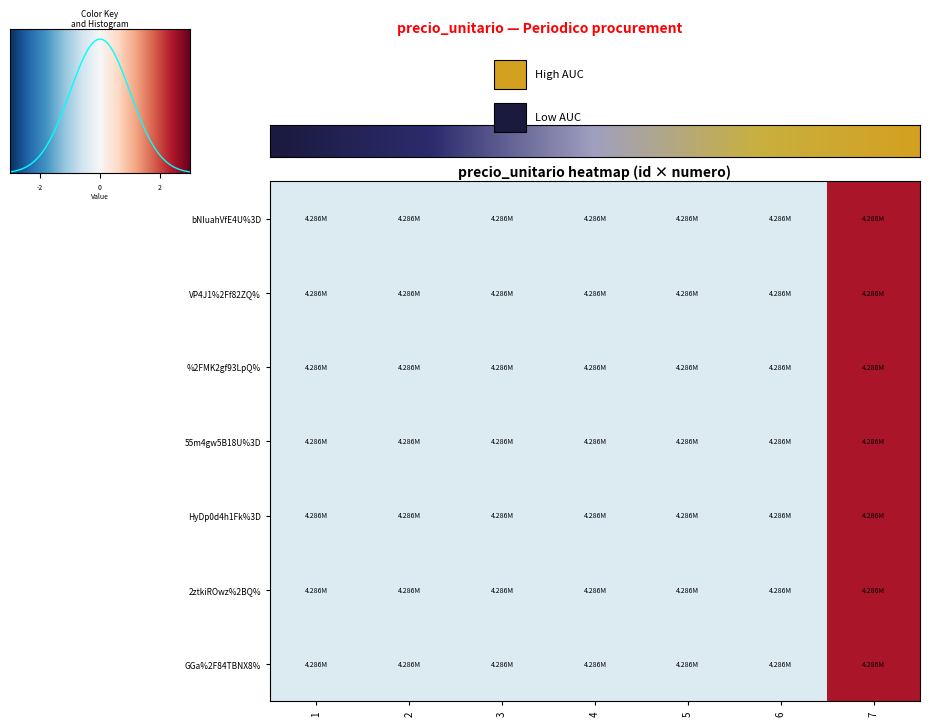

What is the difference between the maximum and minimum values in the HyDp0d4h1Fk%3D series?

2.9